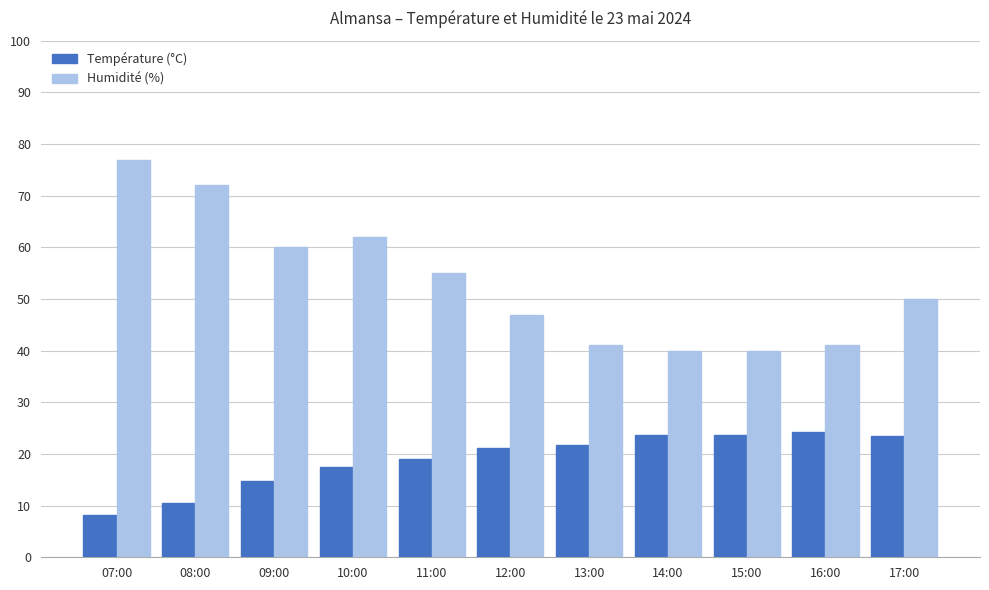

Rank the series by their average value, from lowest to highest.

Température (°C), Humidité (%)